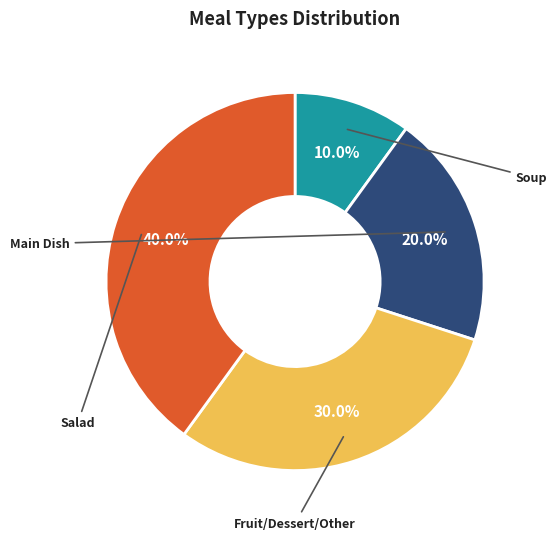

What percentage do Soup and Salad together represent?

50.0%